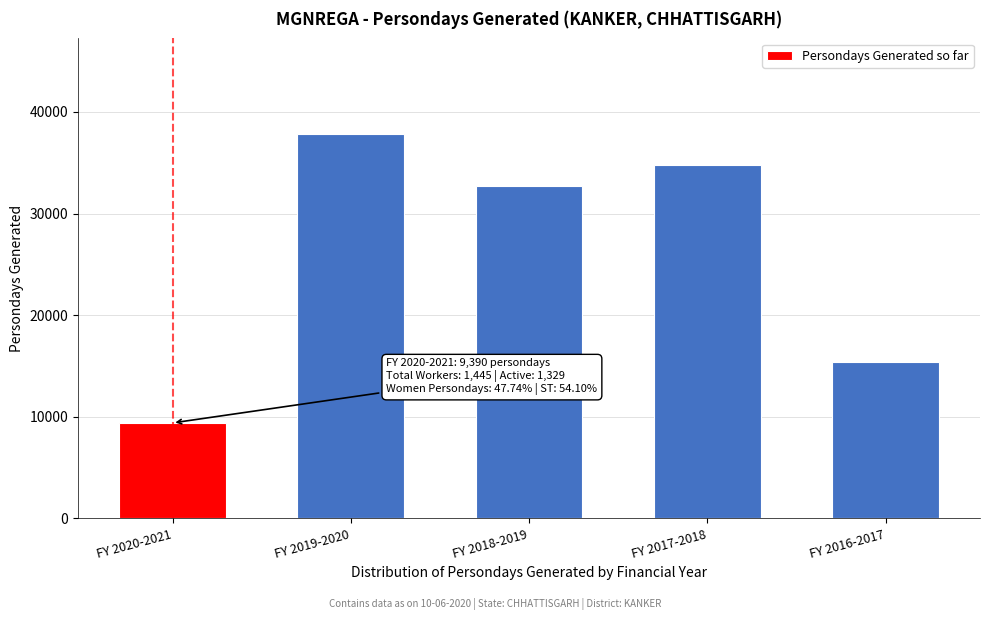

Reading right to left, transcribe all the data shown in this chart.

FY 2016-2017=15342	FY 2017-2018=34769	FY 2018-2019=32713	FY 2019-2020=37789	FY 2020-2021=9390